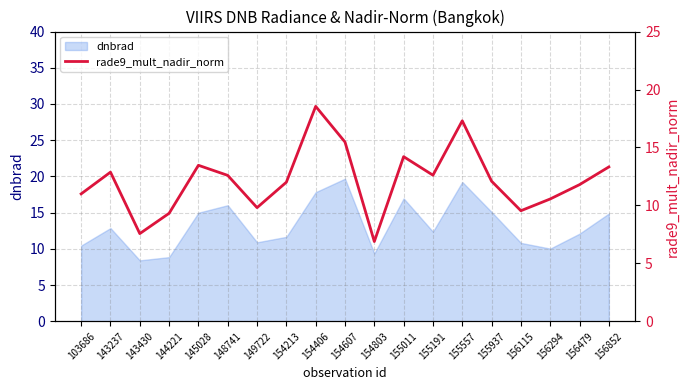

Is it true that dnbrad equals 12.9 at 143237?

True